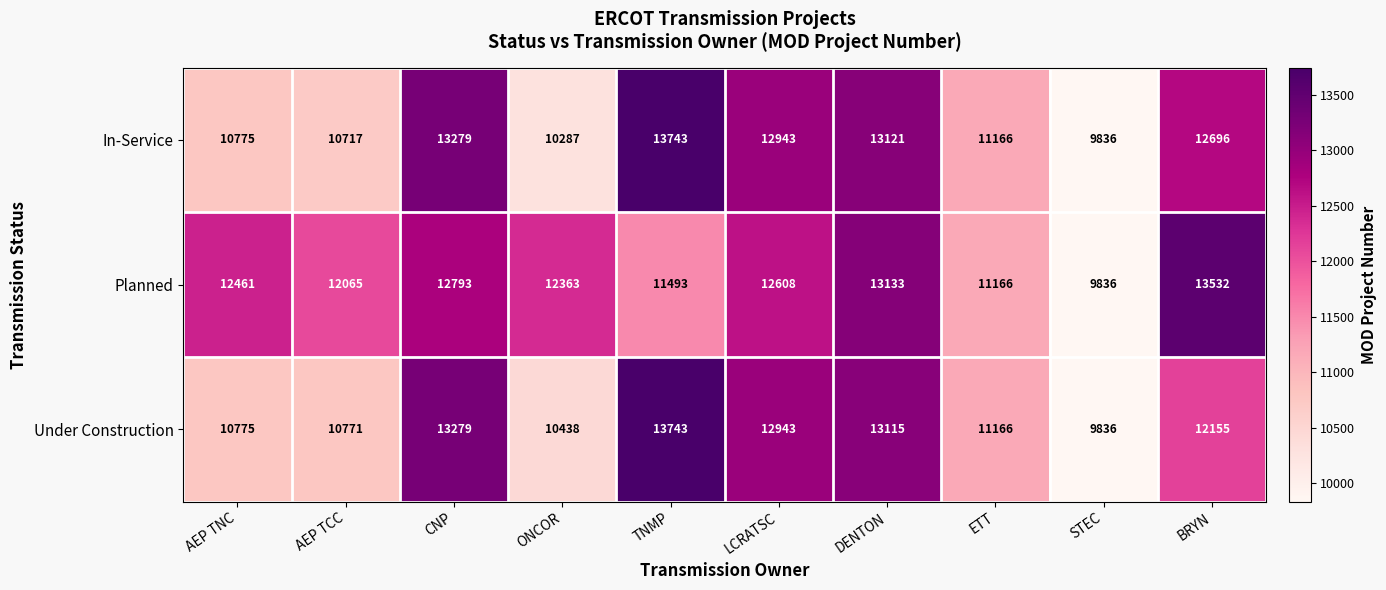

Which label corresponds to the smallest value in the chart?

STEC